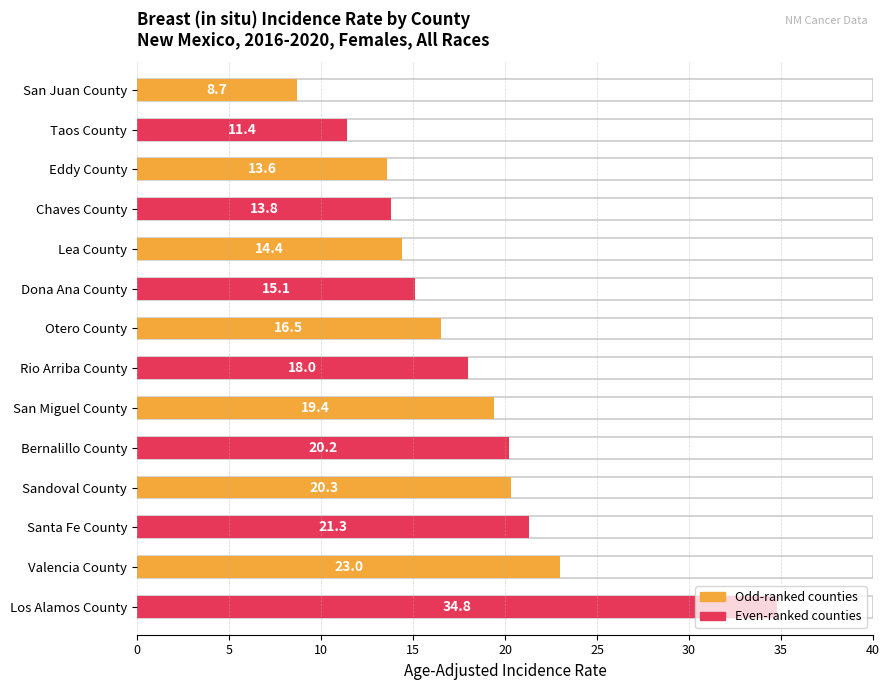

List the labels in order of value, smallest first.

San Juan County, Taos County, Eddy County, Chaves County, Lea County, Dona Ana County, Otero County, Rio Arriba County, San Miguel County, Bernalillo County, Sandoval County, Santa Fe County, Valencia County, Los Alamos County